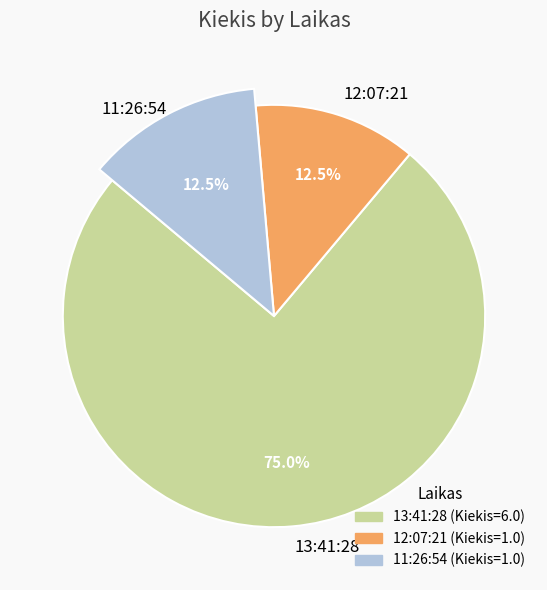

Approximately how many times larger is the value at 13:41:28 compared to 11:26:54?

6.0